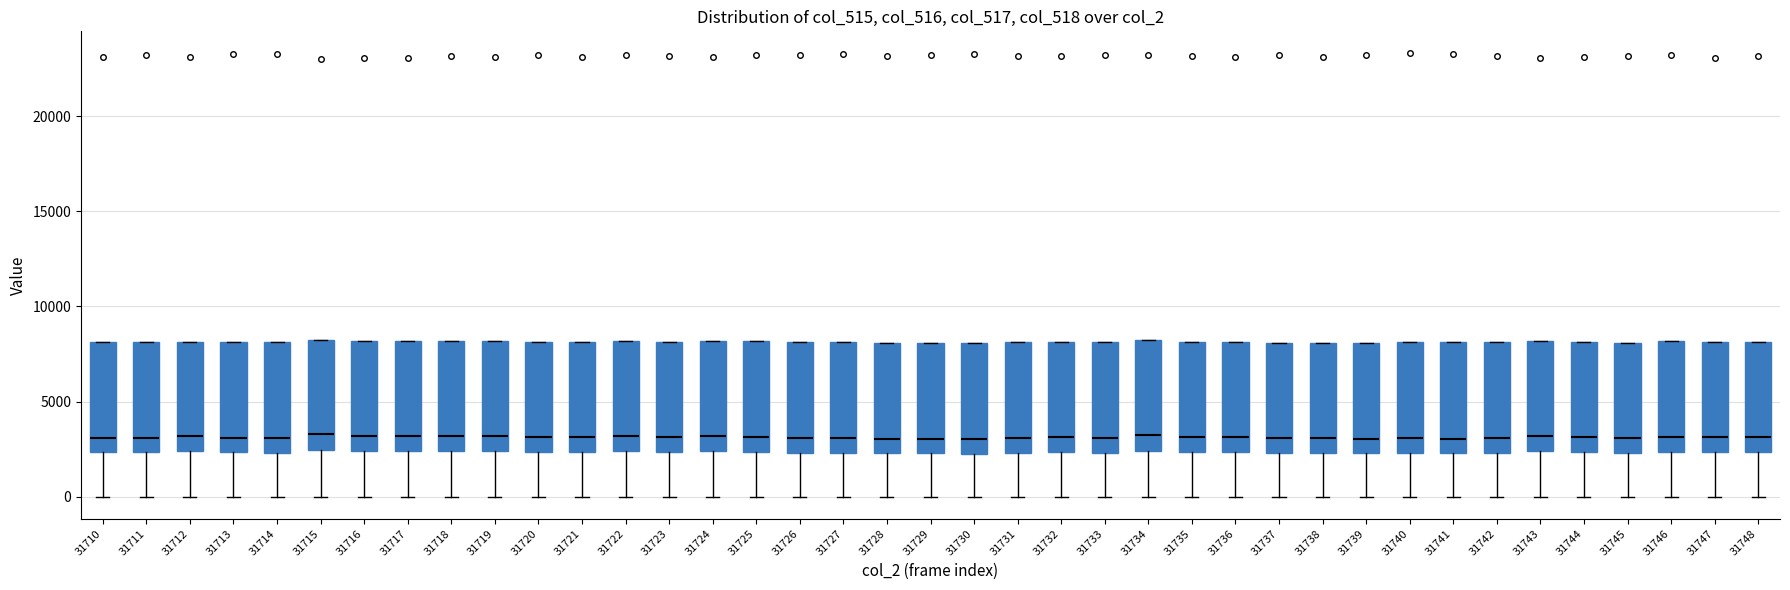

Reading left to right, transcribe this box plot: for each box, give where its median line is, the range the box spans, and where its two whiskers end, as read against the y-axis. The values are not printed on the chart, so give them approximately, as read against the axis.

31710: median 3000, box 2500 to 8000, whiskers 0 to 8000
31711: median 3000, box 2500 to 8000, whiskers 0 to 8000
31712: median 3000, box 2500 to 8000, whiskers 0 to 8000
31713: median 3000, box 2500 to 8000, whiskers 0 to 8000
31714: median 3000, box 2500 to 8000, whiskers 0 to 8000
31715: median 3500, box 2500 to 8000, whiskers 0 to 8000
31716: median 3000, box 2500 to 8000, whiskers 0 to 8000
31717: median 3000, box 2500 to 8000, whiskers 0 to 8000
31718: median 3000, box 2500 to 8000, whiskers 0 to 8000
31719: median 3000, box 2500 to 8000, whiskers 0 to 8000
31720: median 3000, box 2500 to 8000, whiskers 0 to 8000
31721: median 3000, box 2500 to 8000, whiskers 0 to 8000
31722: median 3000, box 2500 to 8000, whiskers 0 to 8000
31723: median 3000, box 2500 to 8000, whiskers 0 to 8000
31724: median 3000, box 2500 to 8000, whiskers 0 to 8000
31725: median 3000, box 2500 to 8000, whiskers 0 to 8000
31726: median 3000, box 2500 to 8000, whiskers 0 to 8000
31727: median 3000, box 2500 to 8000, whiskers 0 to 8000
31728: median 3000, box 2500 to 8000, whiskers 0 to 8000
31729: median 3000, box 2500 to 8000, whiskers 0 to 8000
31730: median 3000, box 2500 to 8000, whiskers 0 to 8000
31731: median 3000, box 2500 to 8000, whiskers 0 to 8000
31732: median 3000, box 2500 to 8000, whiskers 0 to 8000
31733: median 3000, box 2500 to 8000, whiskers 0 to 8000
31734: median 3000, box 2500 to 8000, whiskers 0 to 8000
31735: median 3000, box 2500 to 8000, whiskers 0 to 8000
31736: median 3000, box 2500 to 8000, whiskers 0 to 8000
31737: median 3000, box 2500 to 8000, whiskers 0 to 8000
31738: median 3000, box 2500 to 8000, whiskers 0 to 8000
31739: median 3000, box 2500 to 8000, whiskers 0 to 8000
31740: median 3000, box 2500 to 8000, whiskers 0 to 8000
31741: median 3000, box 2500 to 8000, whiskers 0 to 8000
31742: median 3000, box 2500 to 8000, whiskers 0 to 8000
31743: median 3000, box 2500 to 8000, whiskers 0 to 8000
31744: median 3000, box 2500 to 8000, whiskers 0 to 8000
31745: median 3000, box 2500 to 8000, whiskers 0 to 8000
31746: median 3000, box 2500 to 8000, whiskers 0 to 8000
31747: median 3000, box 2500 to 8000, whiskers 0 to 8000
31748: median 3000, box 2500 to 8000, whiskers 0 to 8000